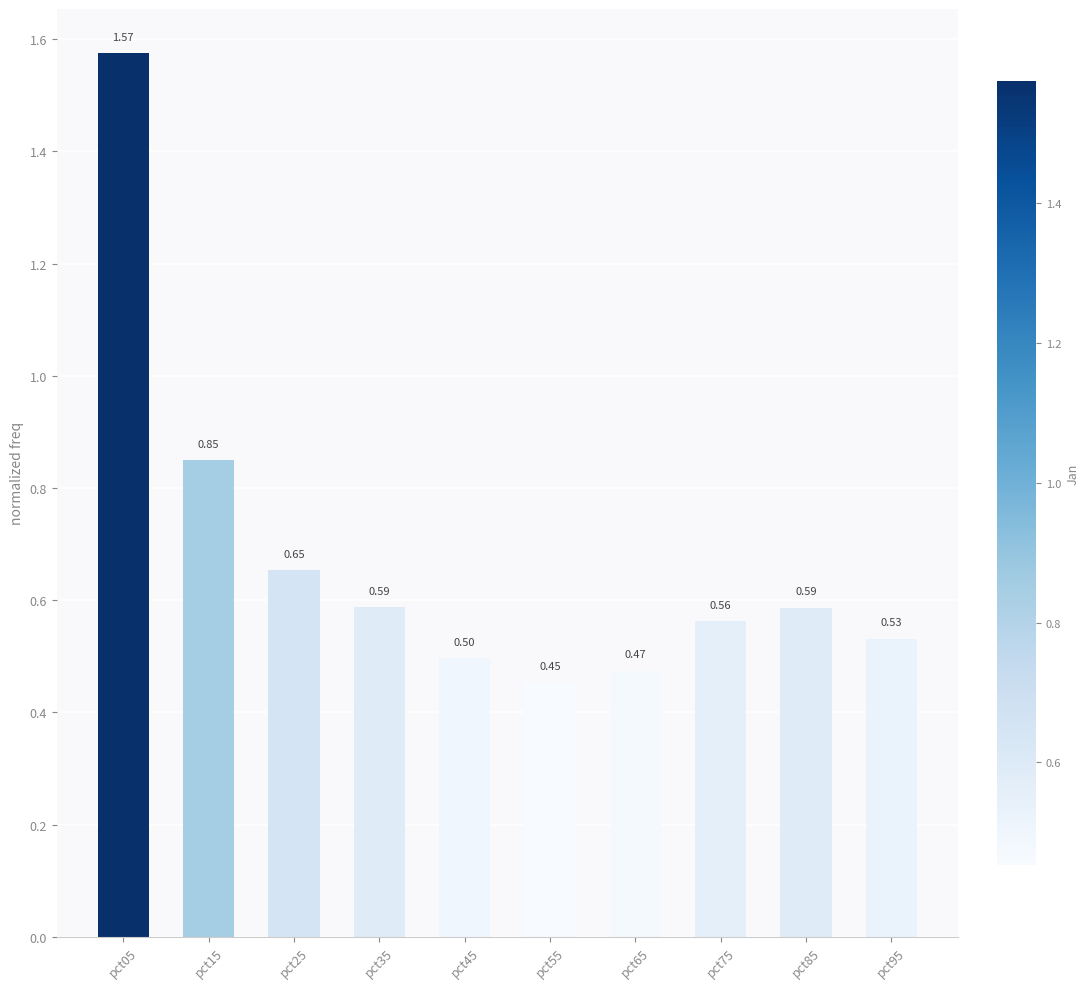

What is the value of the 7th bar from the left?

0.5